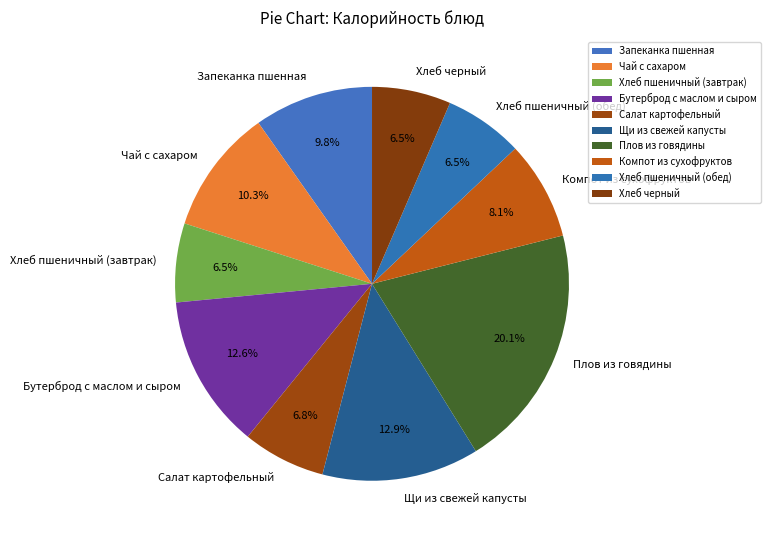

Does Салат картофельный account for over 50% of the chart?

No